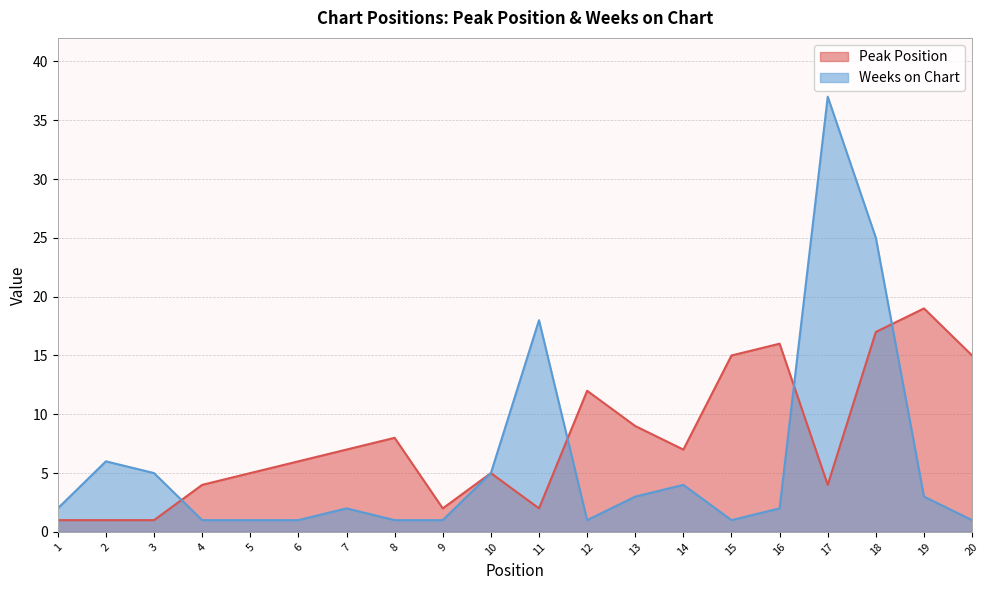

True or false: Peak Position has a value of 8 at 8.

True